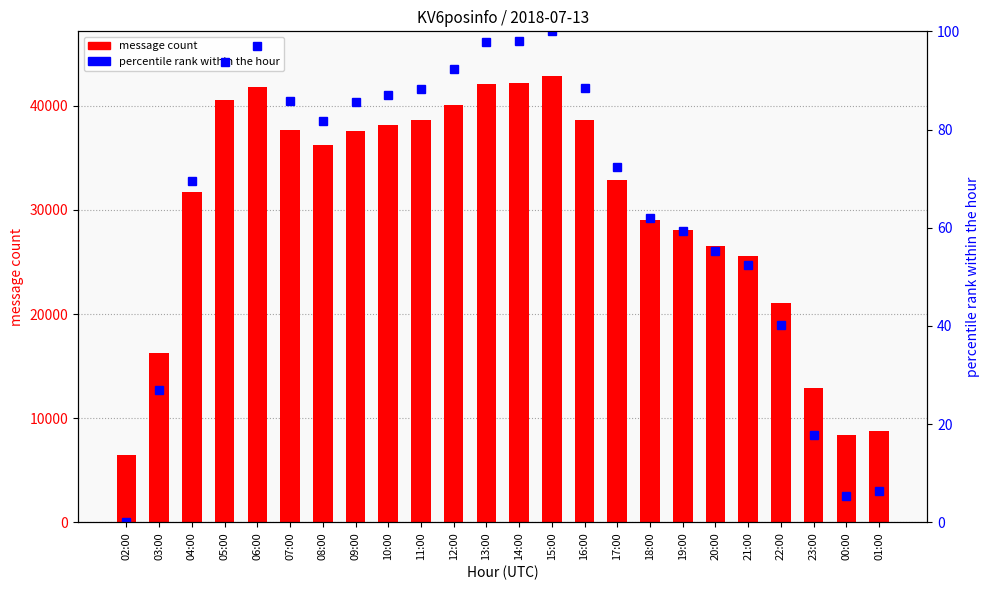

List the labels in order of message count value, largest first.

15:00, 14:00, 13:00, 06:00, 05:00, 12:00, 16:00, 11:00, 10:00, 07:00, 09:00, 08:00, 17:00, 04:00, 18:00, 19:00, 20:00, 21:00, 22:00, 03:00, 23:00, 01:00, 00:00, 02:00